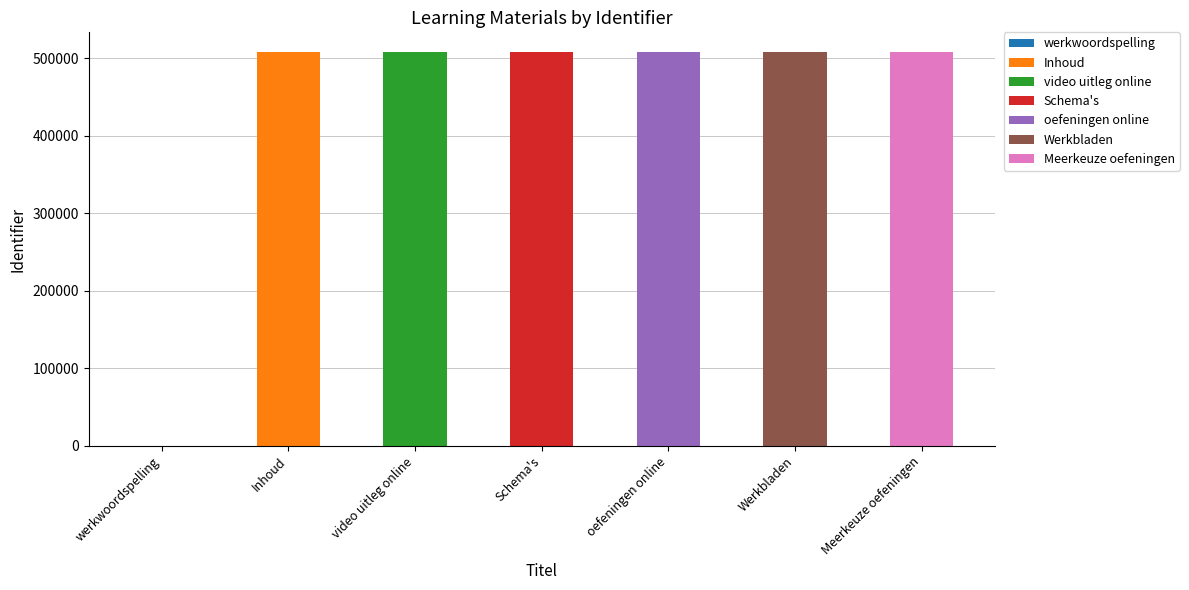

At which category does the chart reach its minimum across all series?

werkwoordspelling